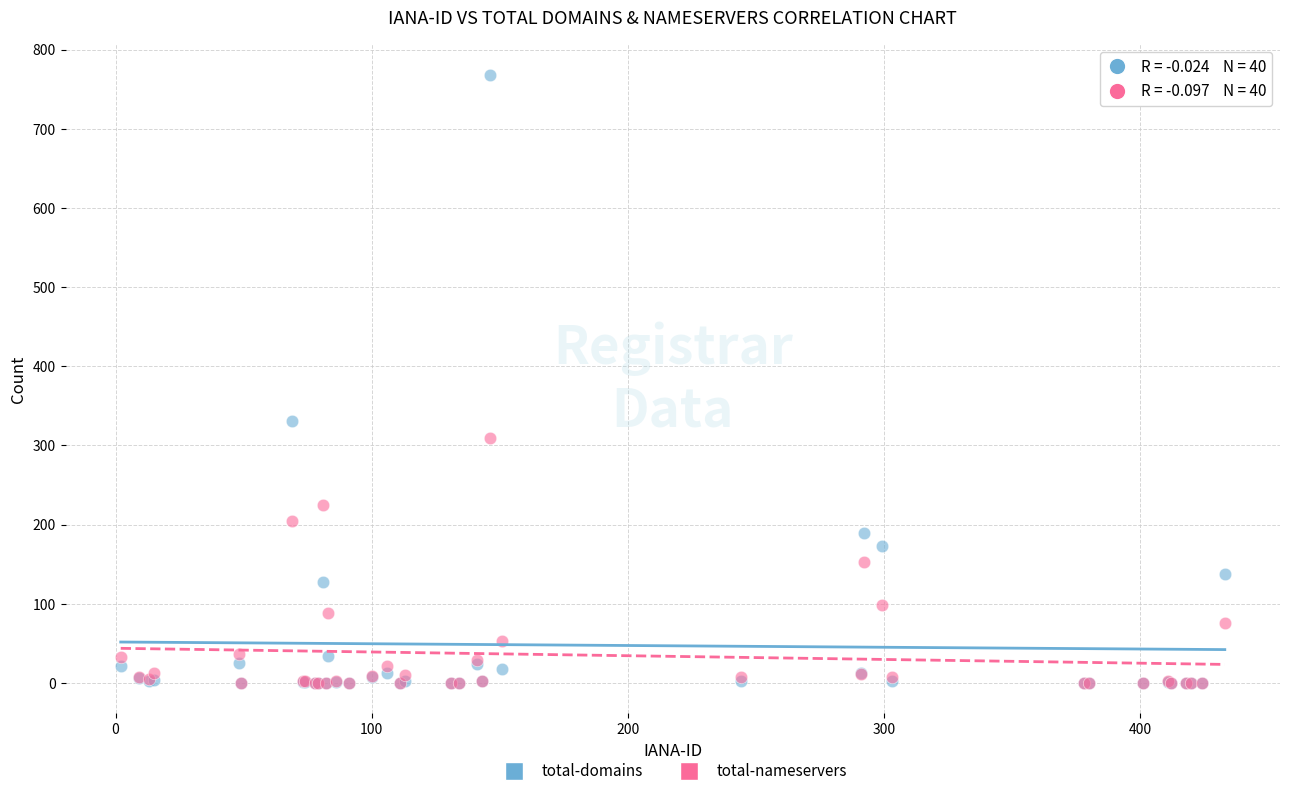

Across all series, what Y value is closest to 384?

331